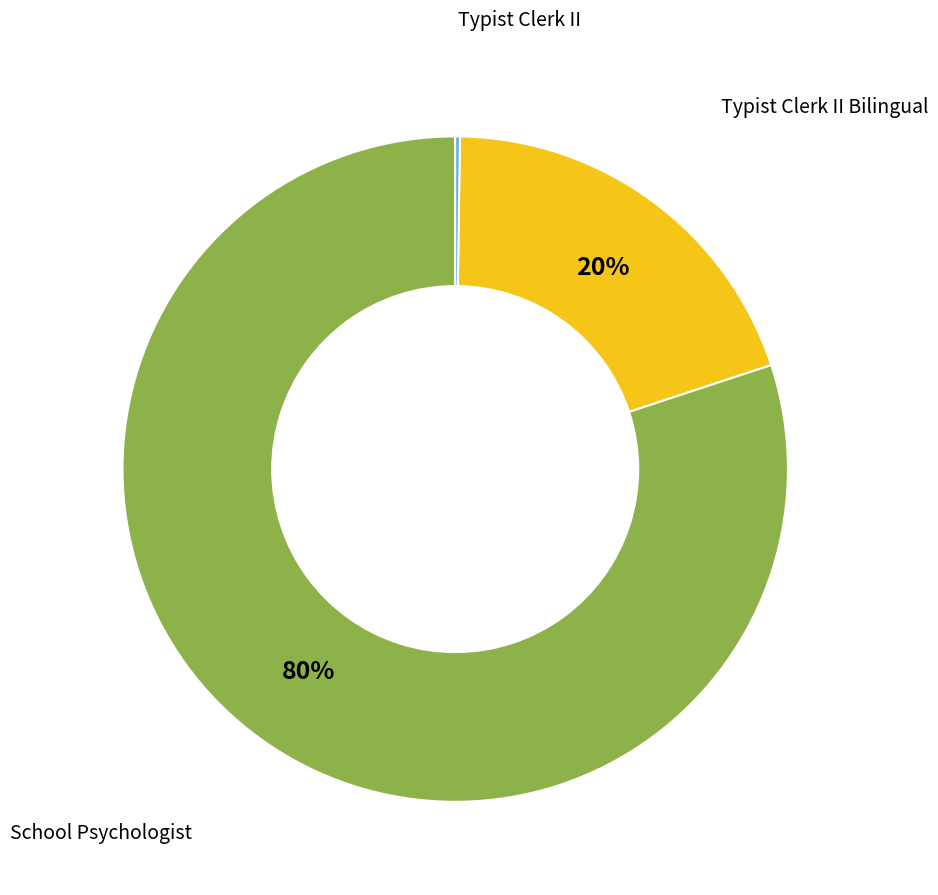

Is there a majority slice in this chart?

Yes